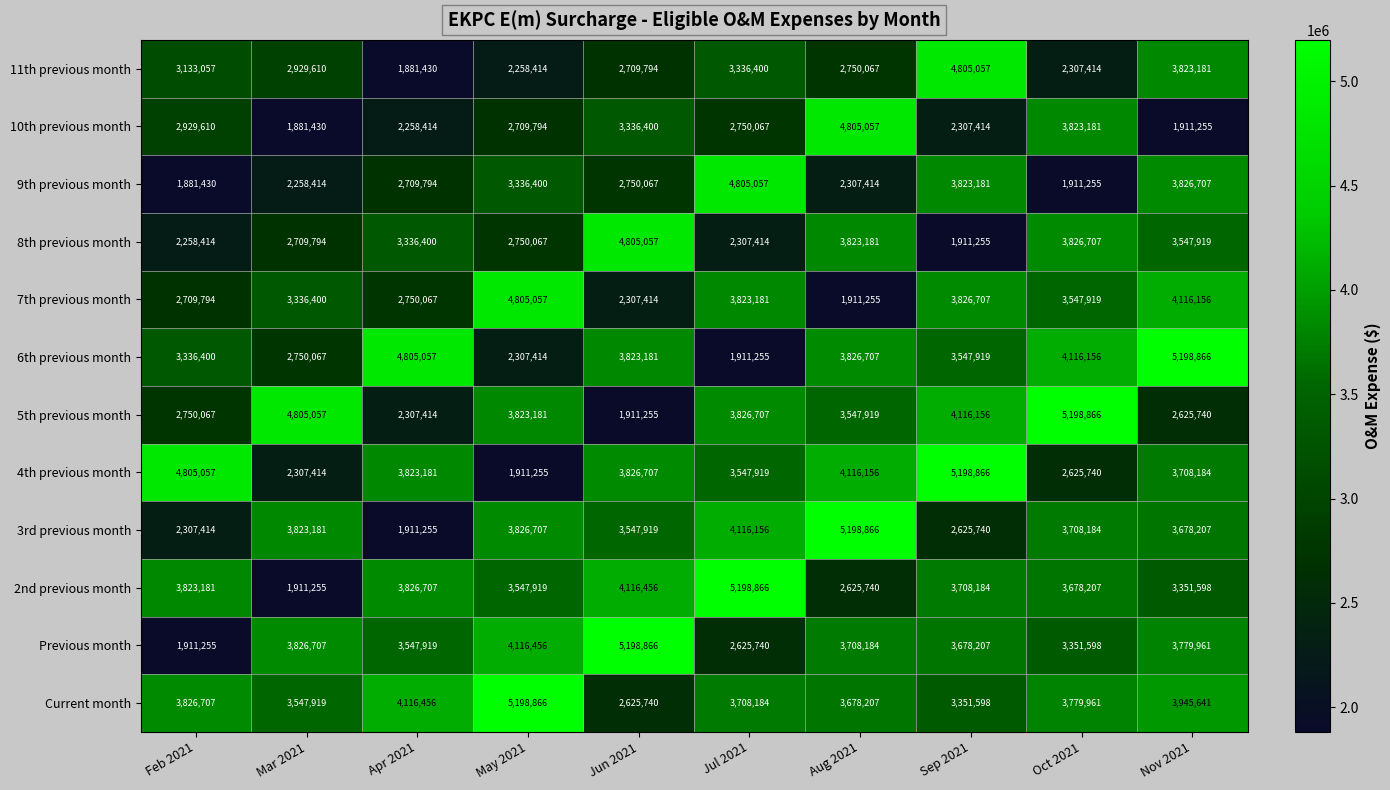

What is the greatest value displayed?

5198866